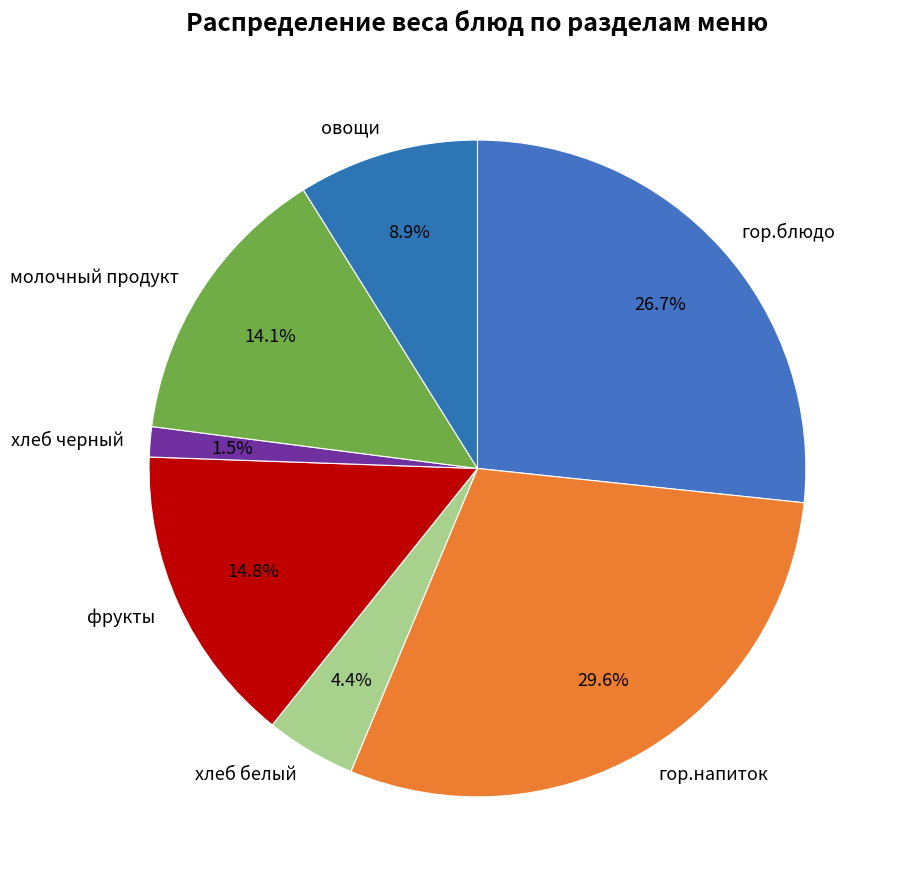

Which category has the smallest portion of the pie?

хлеб черный